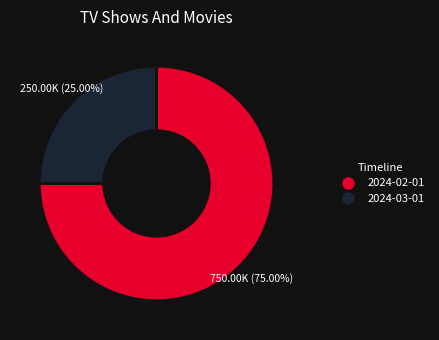

Rank the categories by value from lowest to highest.

2024-03-01, 2024-02-01